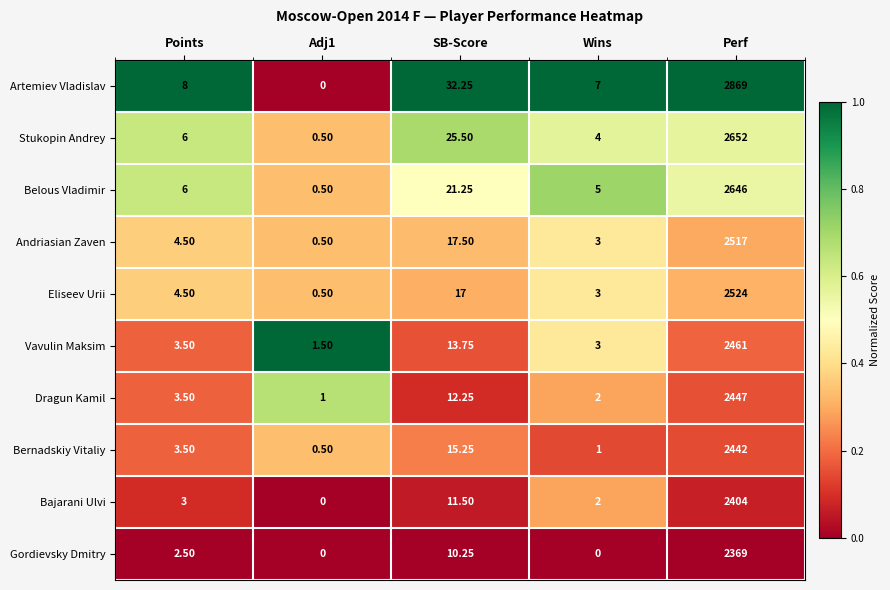

What is the spread (max minus min) of values at Perf?

500.0